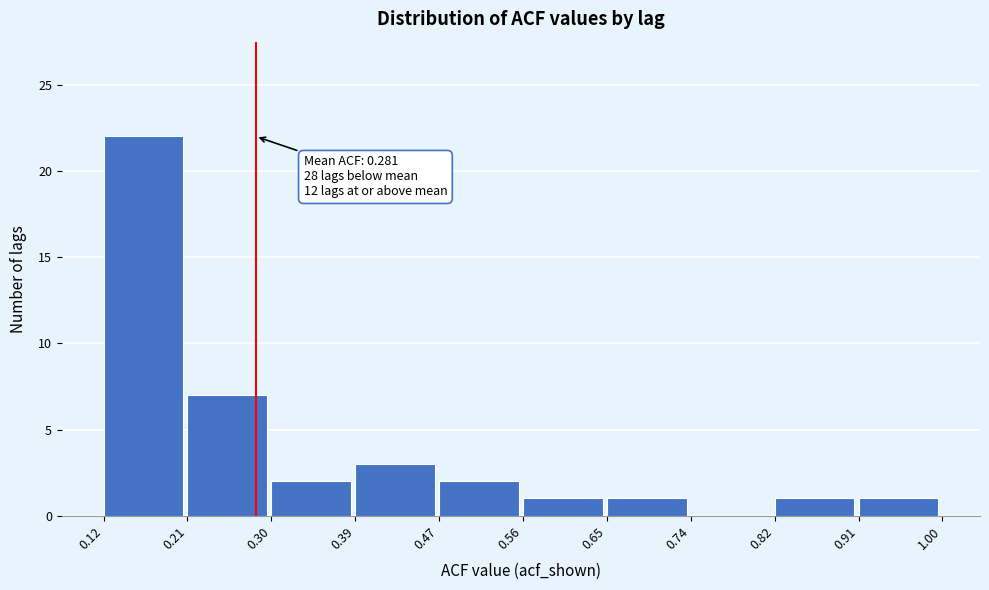

Over which range of the x-axis is the bar tallest?

0.12 to 0.21